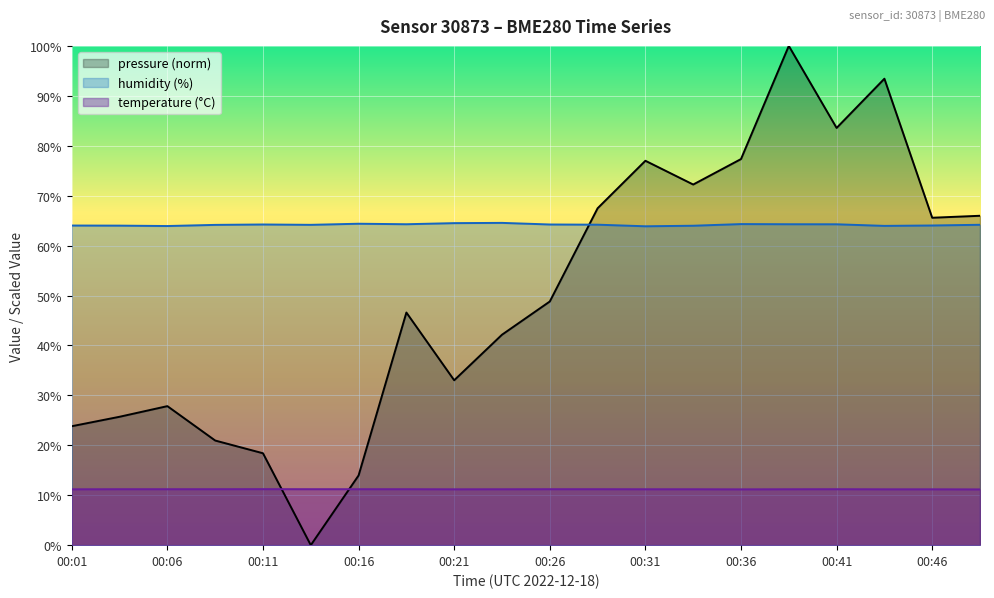

Rank the series by their maximum value, from lowest to highest.

temperature (°C), humidity (%), pressure (norm)